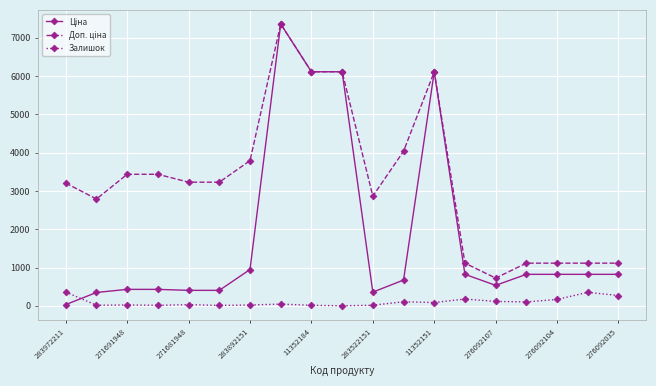

At how many categories does at least one series exceed 3542?

6